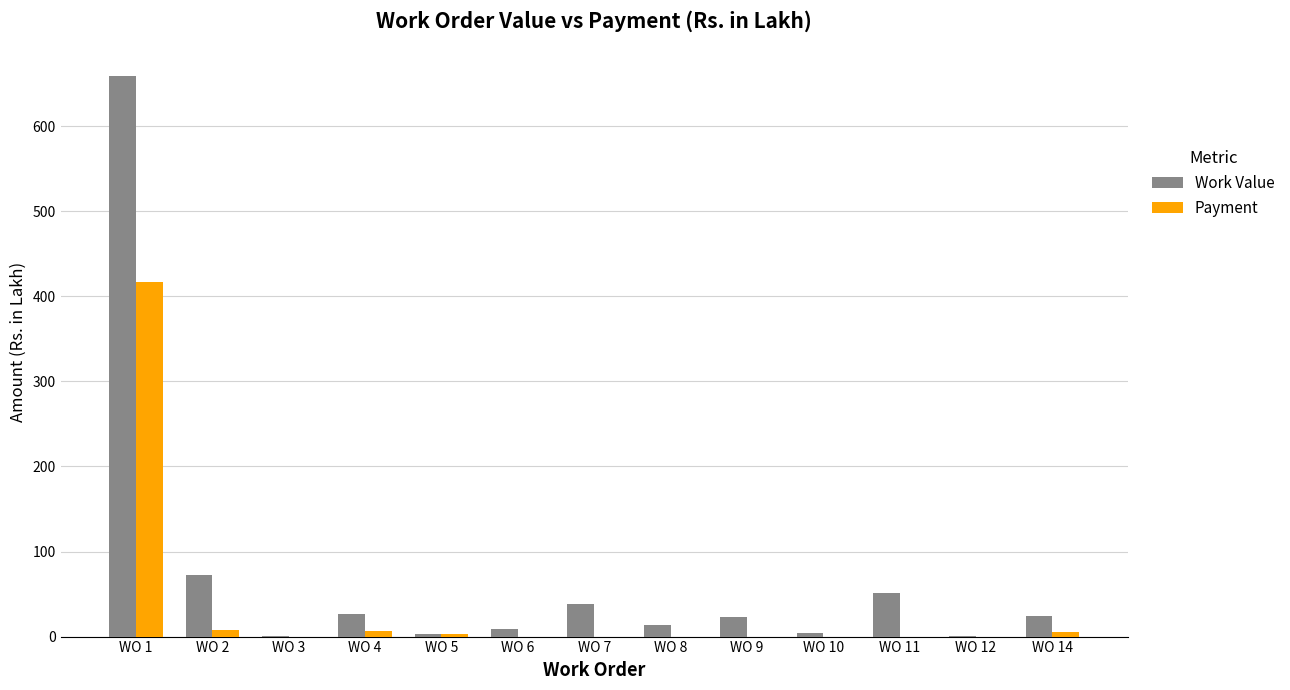

What is the sum of all Work Value values?

925.9